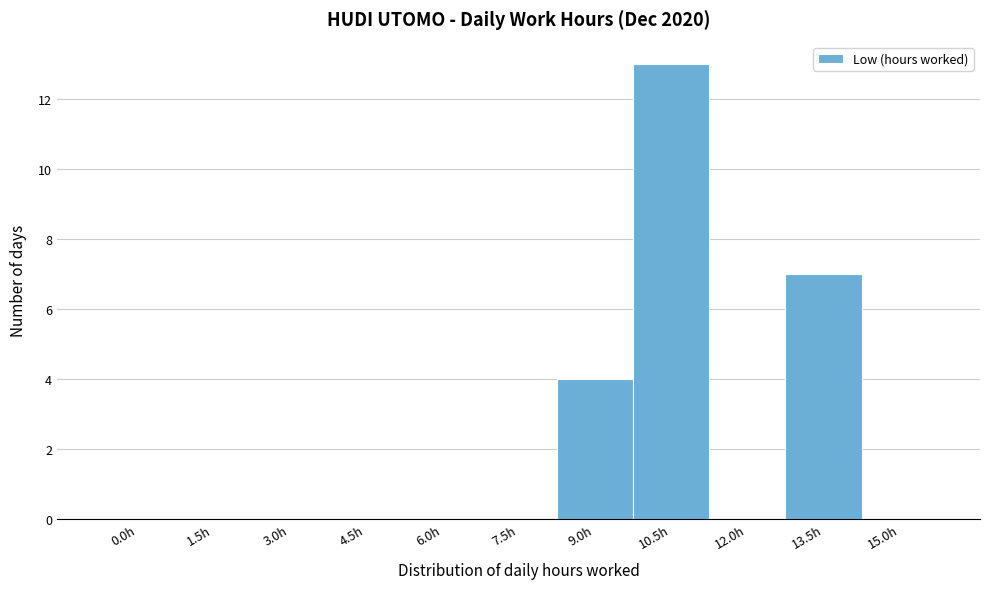

Reading right to left, transcribe all the data shown in this chart.

15.0h=0	13.5h=7	12.0h=0	10.5h=13	9.0h=4	7.5h=0	6.0h=0	4.5h=0	3.0h=0	1.5h=0	0.0h=0